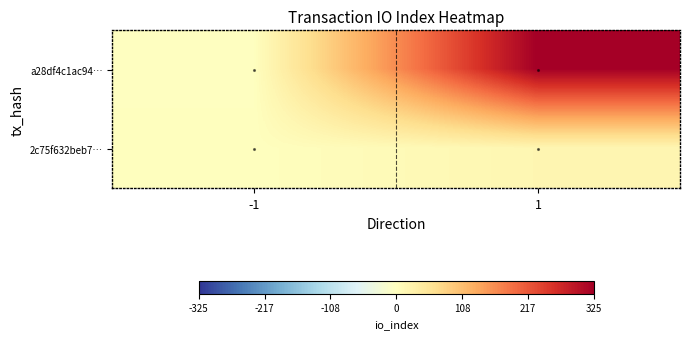

At -1, list the series in order from largest to smallest.

2c75f632beb7…, a28df4c1ac94…